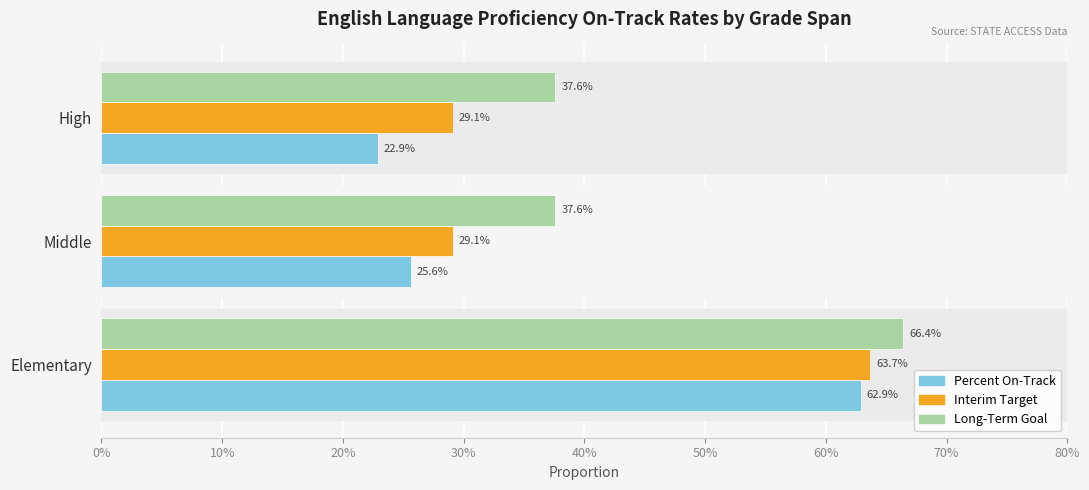

What are all the series names shown in the legend?

Percent On-Track, Interim Target, Long-Term Goal